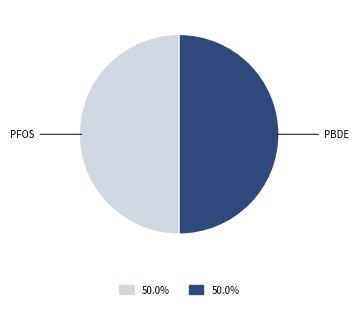

To the nearest percent, what is the average slice percentage?

50%